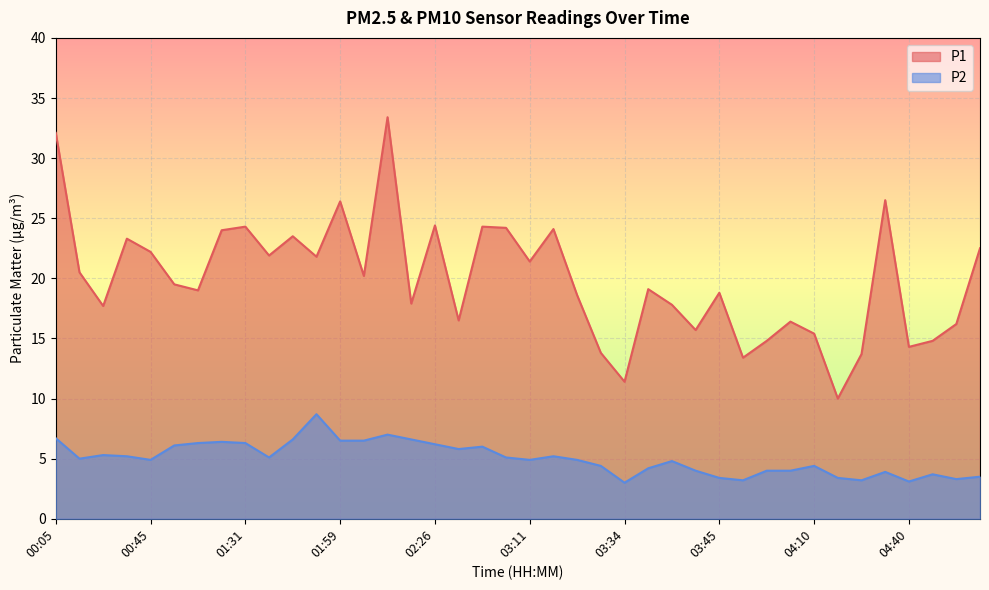

How many lines are shown in the chart?

2